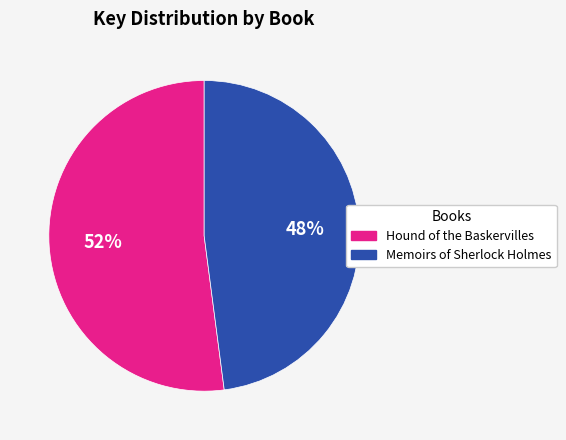

What is the majority slice?

Hound of the Baskervilles